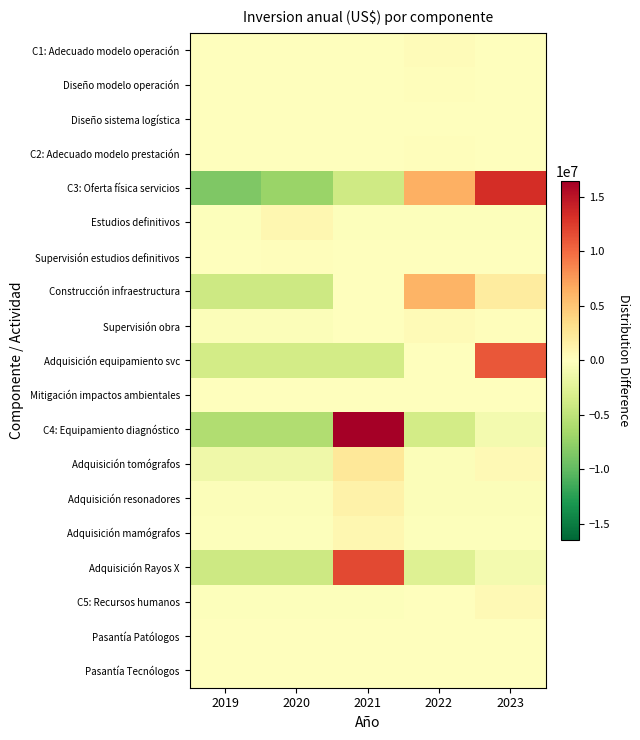

Reading left to right, what are all the values shown in this chart?

C1: Adecuado modelo operación: 2019=-84000.0	2020=-84000.0	2021=-84000.0	2022=336000.0	2023=-84000.0
Diseño modelo operación: 2019=-64000.0	2020=-64000.0	2021=-64000.0	2022=256000.0	2023=-64000.0
Diseño sistema logística: 2019=-20000.0	2020=-20000.0	2021=-20000.0	2022=80000.0	2023=-20000.0
C2: Adecuado modelo prestación: 2019=-64000.0	2020=-64000.0	2021=-64000.0	2022=256000.0	2023=-64000.0
C3: Oferta física servicios: 2019=-8495962.4	2020=-7179224.4	2021=-3985700.4	2022=6404738.6	2023=13256148.6
Estudios definitivos: 2019=-204713.0	2020=818852.0	2021=-204713.0	2022=-204713.0	2023=-204713.0
Supervisión estudios definitivos: 2019=-40942.6	2020=163770.4	2021=-40942.6	2022=-40942.6	2023=-40942.6
Construcción infraestructura: 2019=-4094260.8	2020=-4094260.8	2021=0.2	2022=6141391.2	2023=2047130.2
Supervisión obra: 2019=-327540.8	2020=-327540.8	2021=0.2	2022=491311.2	2023=163770.2
Adquisición equipamiento svc: 2019=-3648288.6	2020=-3648288.6	2021=-3648288.6	2022=0.4	2023=10944865.4
Mitigación impactos ambientales: 2019=-70768.0	2020=17692.0	2021=17692.0	2022=17692.0	2023=17692.0
C4: Equipamiento diagnóstico: 2019=-5907174.4	2020=-5907174.4	2021=16459594.6	2022=-3724747.4	2023=-920498.4
Adquisición tomógrafos: 2019=-1314294.8	2020=-1314294.8	2021=2440833.2	2022=-375512.8	2023=563269.2
Adquisición resonadores: 2019=-340605.2	2020=-340605.2	2021=1362420.8	2022=-340605.2	2023=-340605.2
Adquisición mamógrafos: 2019=-210428.6	2020=-210428.6	2021=841714.4	2022=-210428.6	2023=-210428.6
Adquisición Rayos X: 2019=-4041845.6	2020=-4041845.6	2021=11814625.4	2022=-2798200.6	2023=-932733.6
C5: Recursos humanos: 2019=-172600.0	2020=-172600.0	2021=-172600.0	2022=-108600.0	2023=626400.0
Pasantía Patólogos: 2019=-24000.0	2020=-24000.0	2021=-24000.0	2022=-24000.0	2023=96000.0
Pasantía Tecnólogos: 2019=-24000.0	2020=-24000.0	2021=-24000.0	2022=-24000.0	2023=96000.0